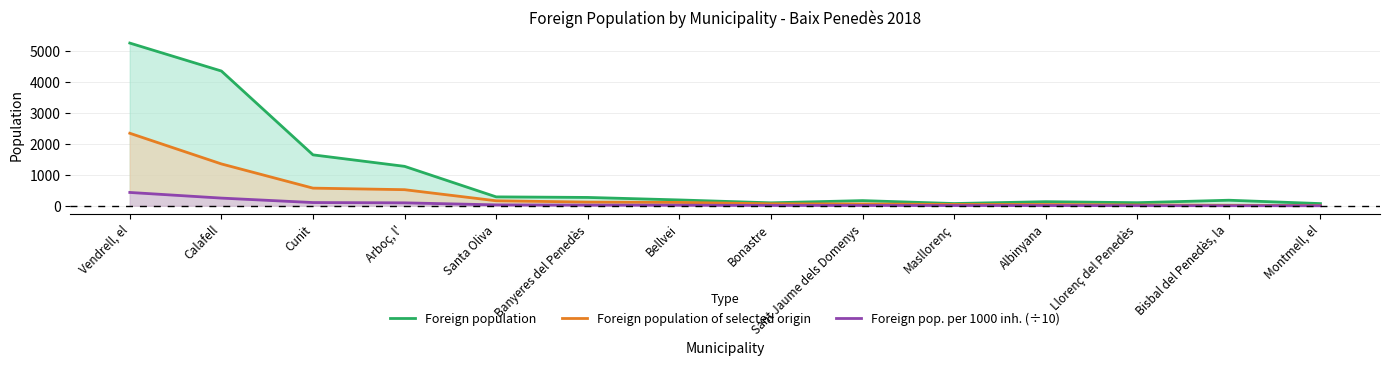

What is the sum of all Foreign population of selected origin values?

5433.0